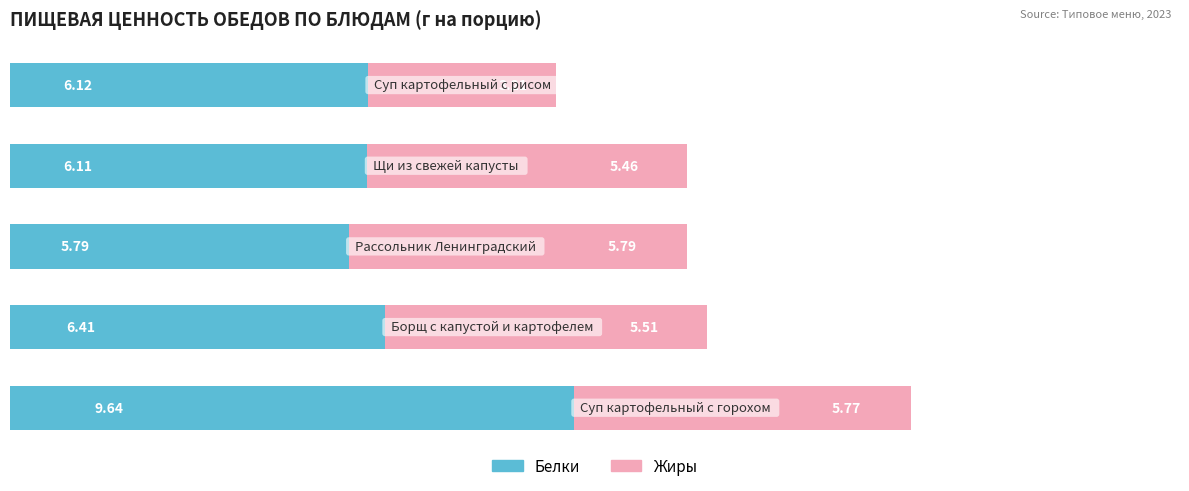

Reading left to right, transcribe all the data shown in this chart.

Белки: 9.6	6.4	5.8	6.1	6.1
Жиры: 5.8	5.5	5.8	5.5	3.2